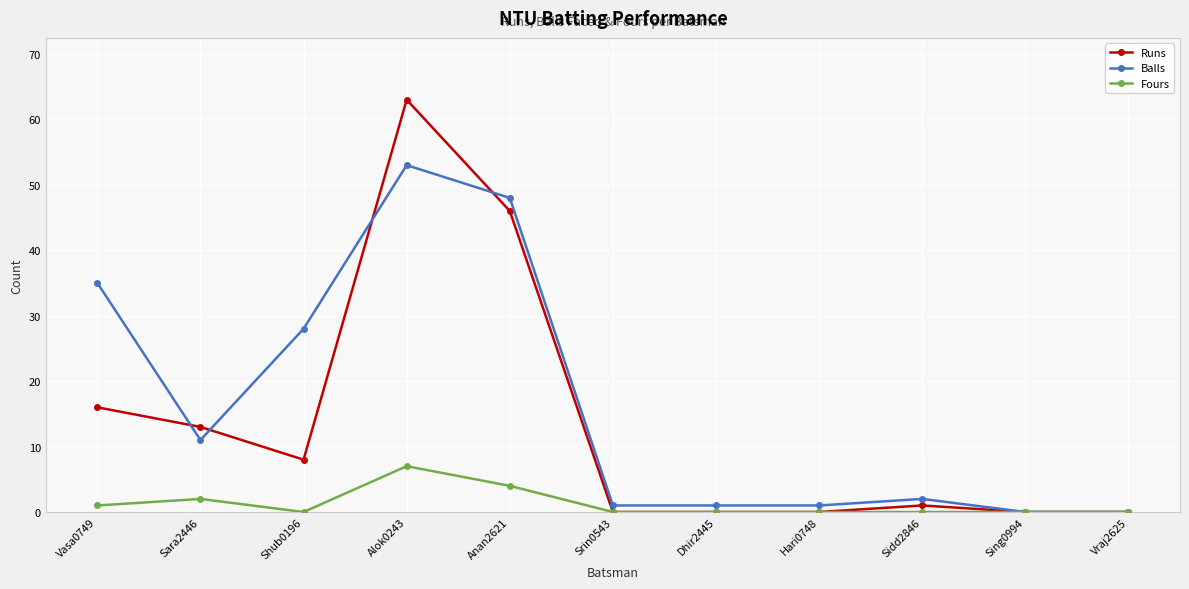

Which series has the widest spread of values?

Runs